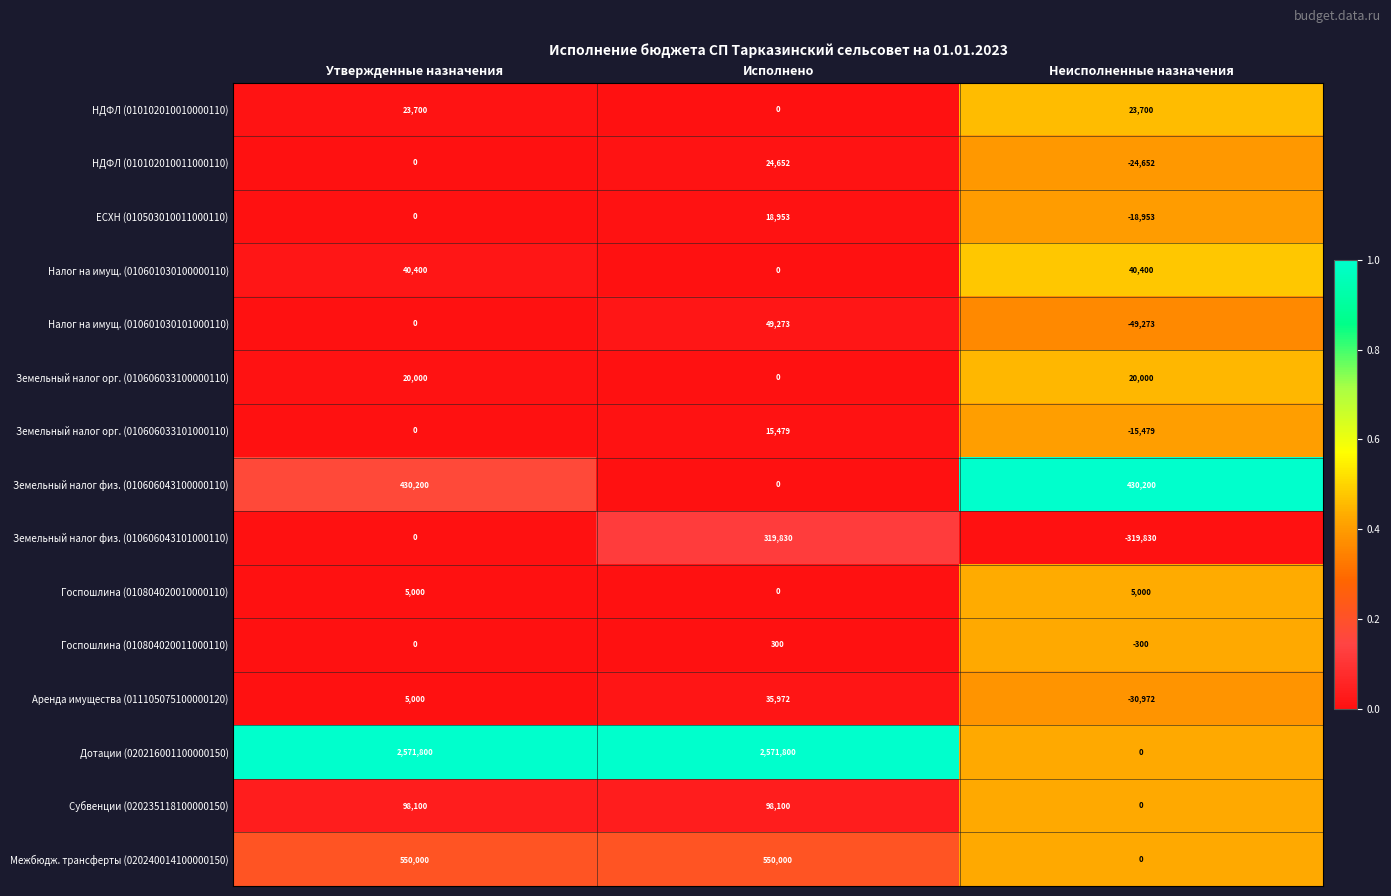

The value of Межбюдж. трансферты (020240014100000150) at Исполнено is 290302. True or false?

False